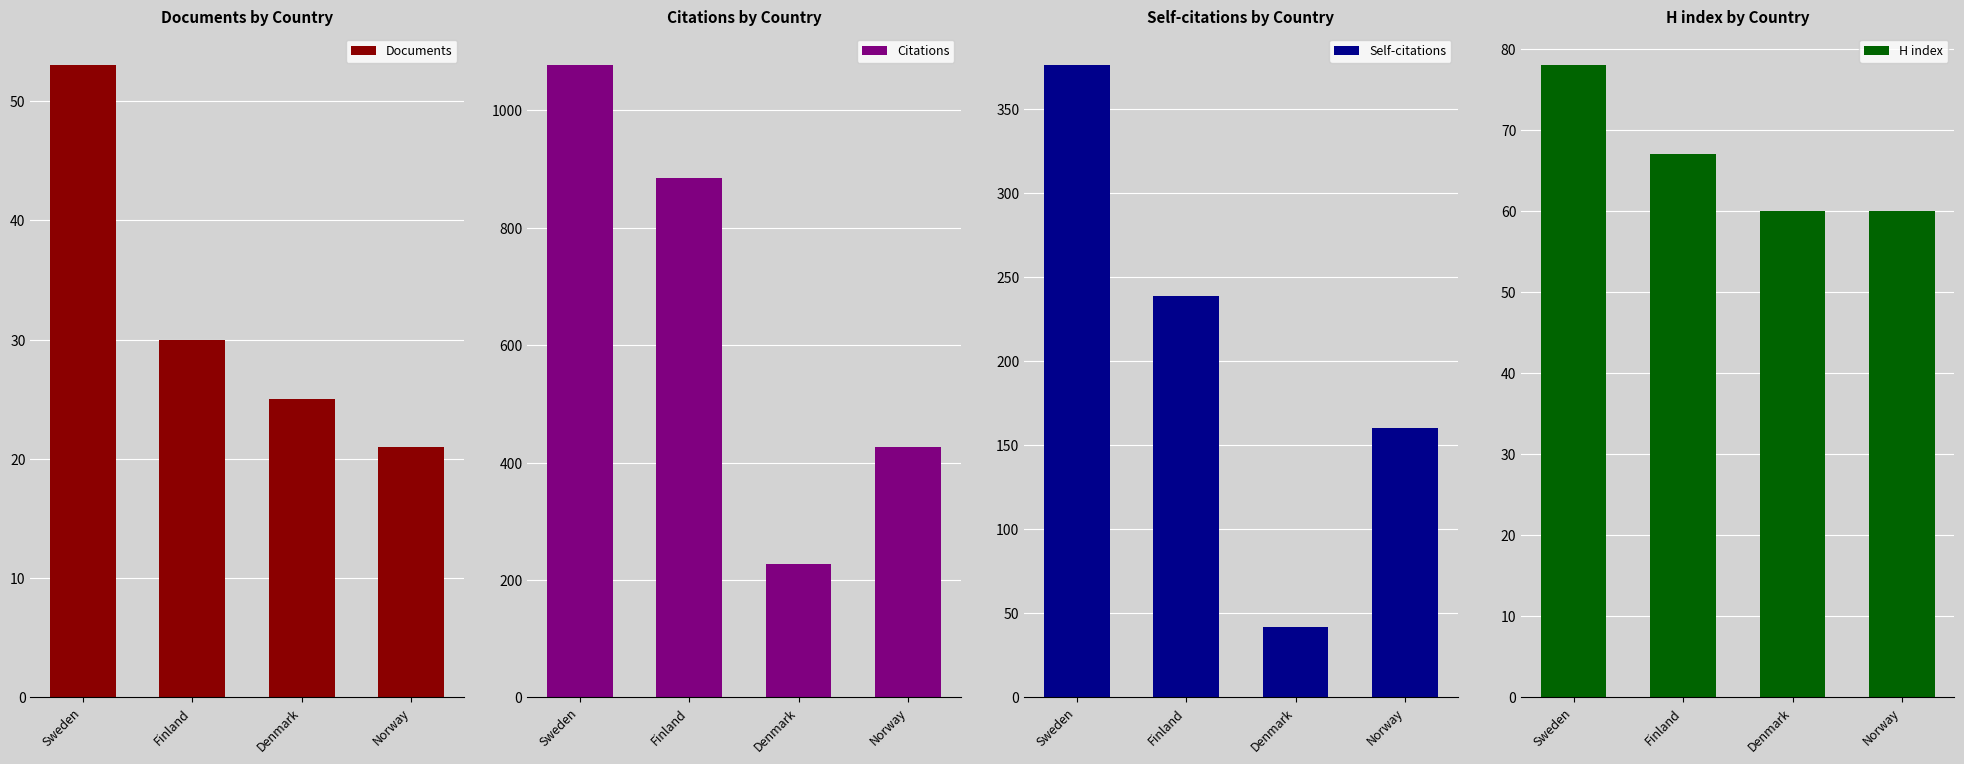

What is the label of the 3rd bar from the right?

Finland